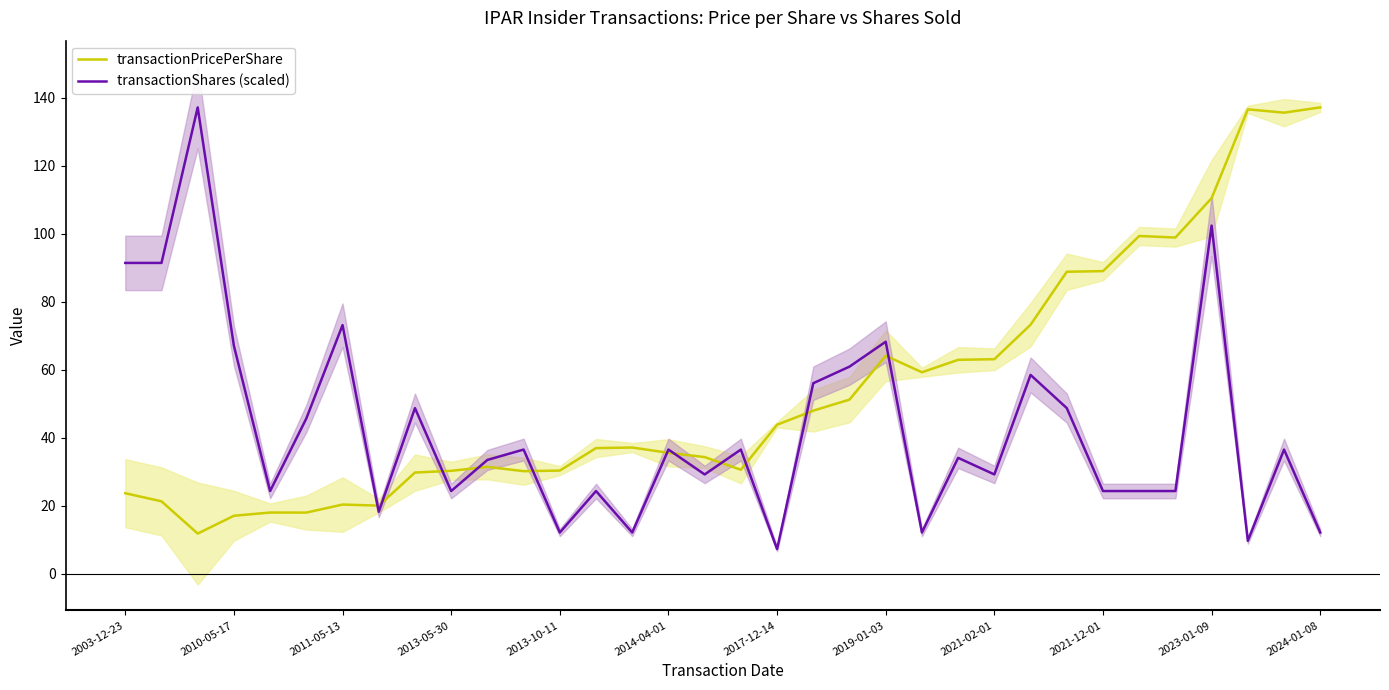

Does the chart have visible grid lines?

No